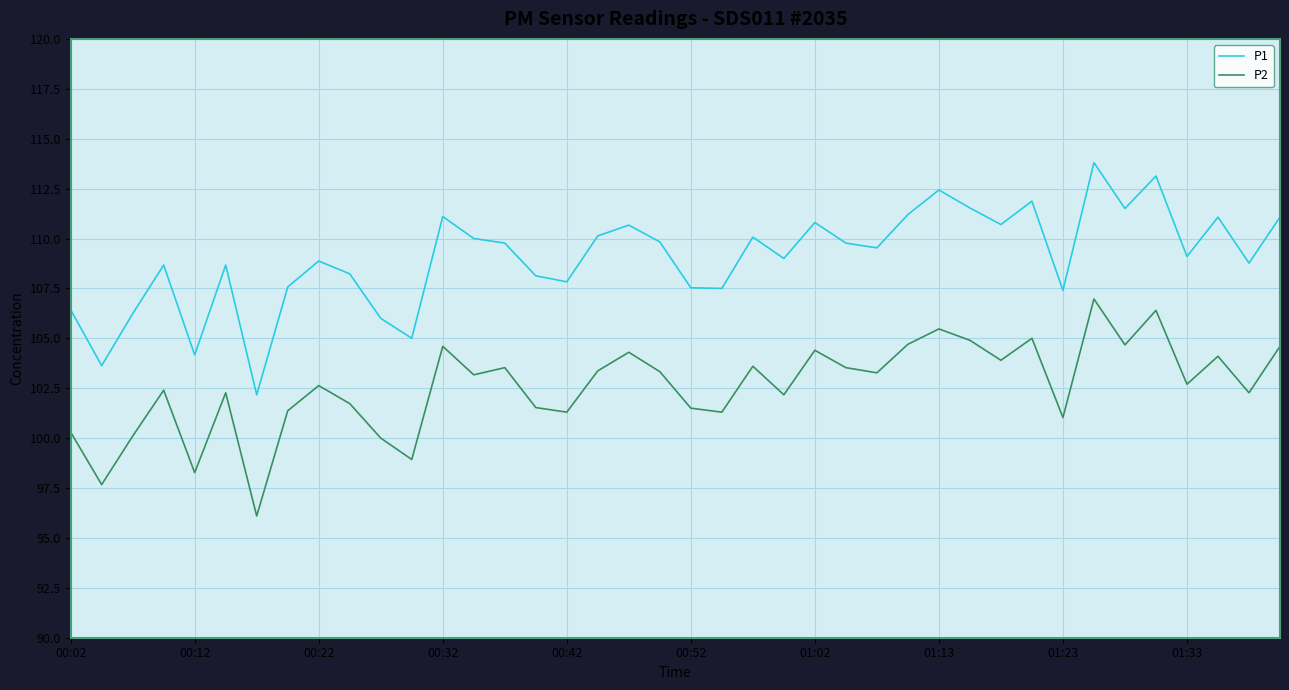

How many interior local peaks does the P2 series have?

13